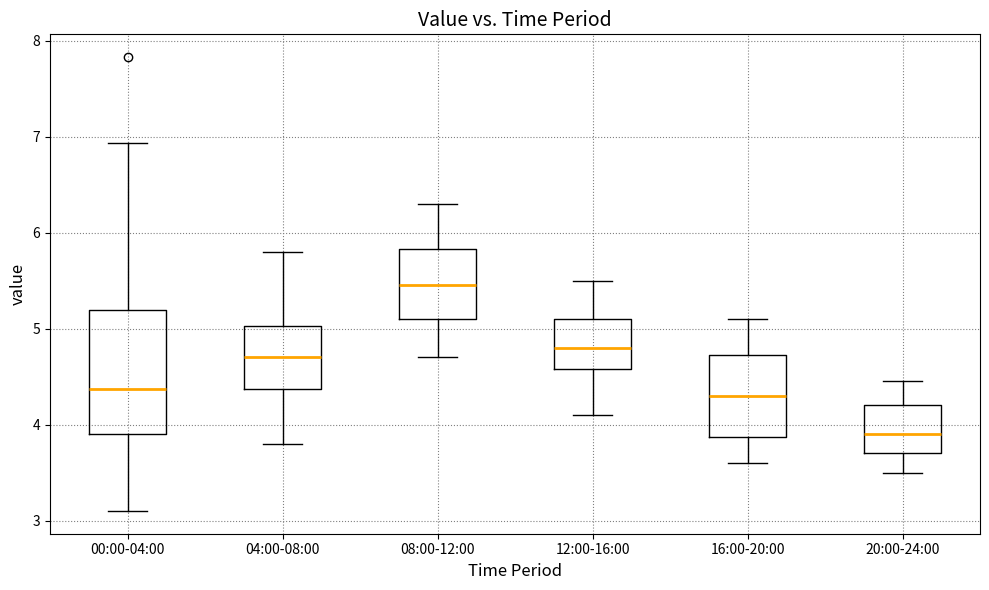

Which box has the highest median line?

08:00-12:00